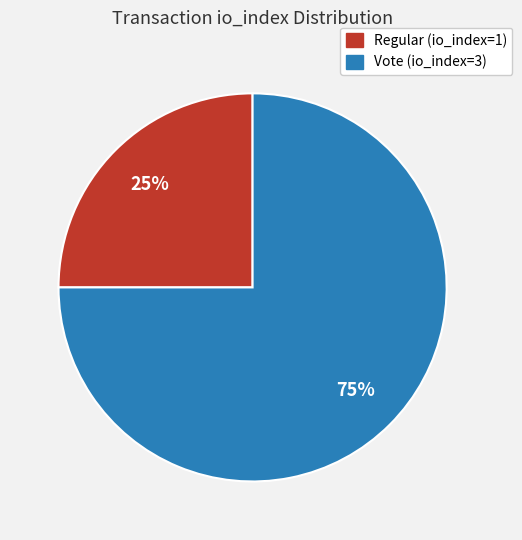

Does Vote (io_index=3) account for over 50% of the chart?

Yes